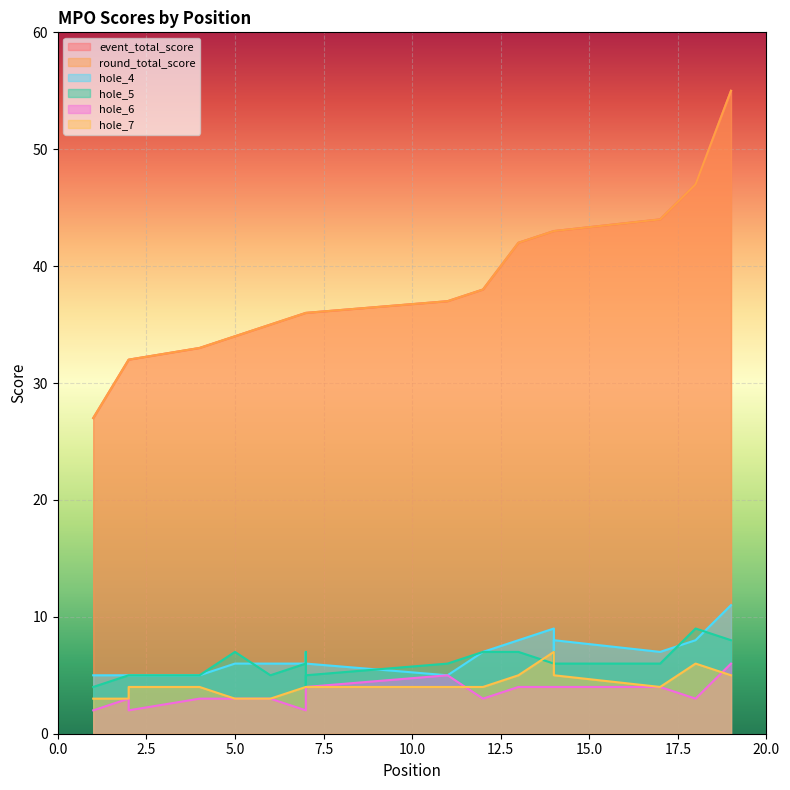

Reading left to right, list all the values displayed in this chart.

event_total_score: 27	32	32	33	34	35	36	36	36	36	37	38	42	43	43	43	44	47	55
round_total_score: 27	32	32	33	34	35	36	36	36	36	37	38	42	43	43	43	44	47	55
hole_4: 5	5	5	5	6	6	6	7	6	6	5	7	8	9	6	8	7	8	11
hole_5: 4	5	5	5	7	5	6	7	4	5	6	7	7	6	7	6	6	9	8
hole_6: 2	3	2	3	3	3	2	3	4	4	5	3	4	4	4	4	4	3	6
hole_7: 3	3	4	4	3	3	4	4	4	4	4	4	5	7	7	5	4	6	5